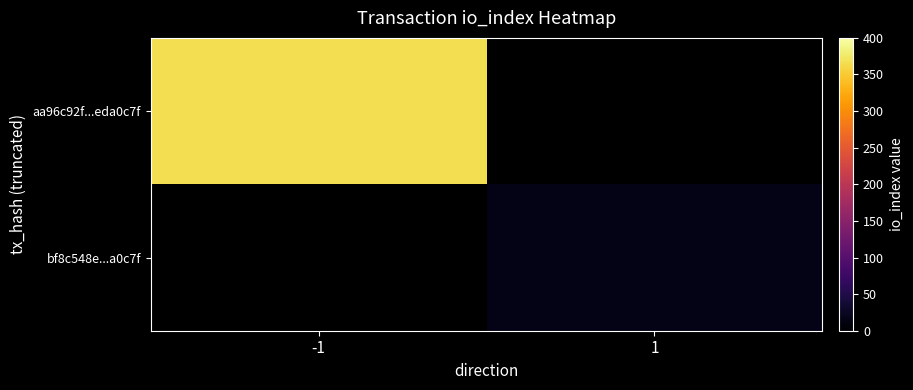

At how many categories does at least one series exceed 153?

1